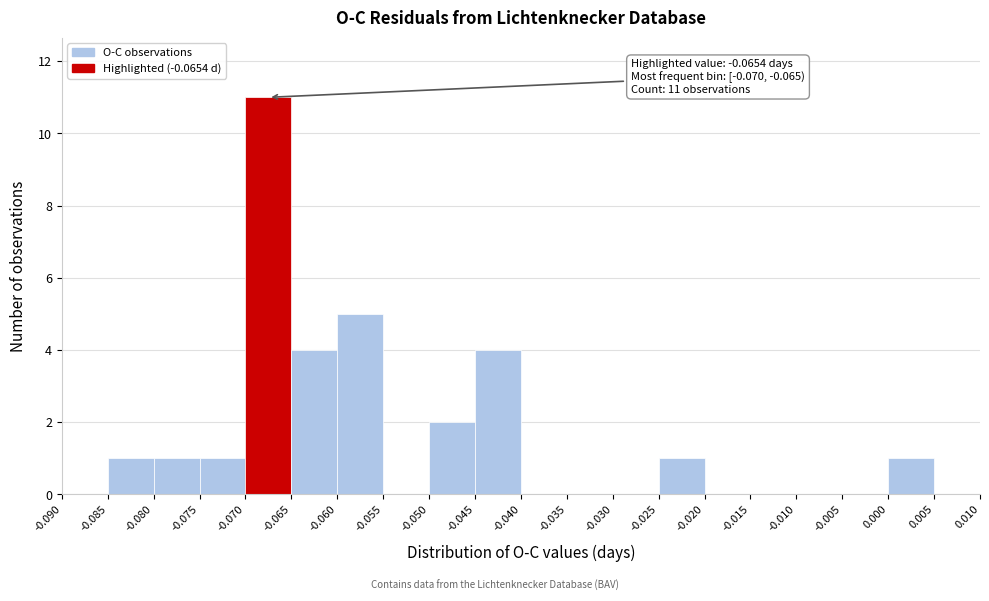

Which range on the x-axis has the tallest bar?

-0.070 to -0.065